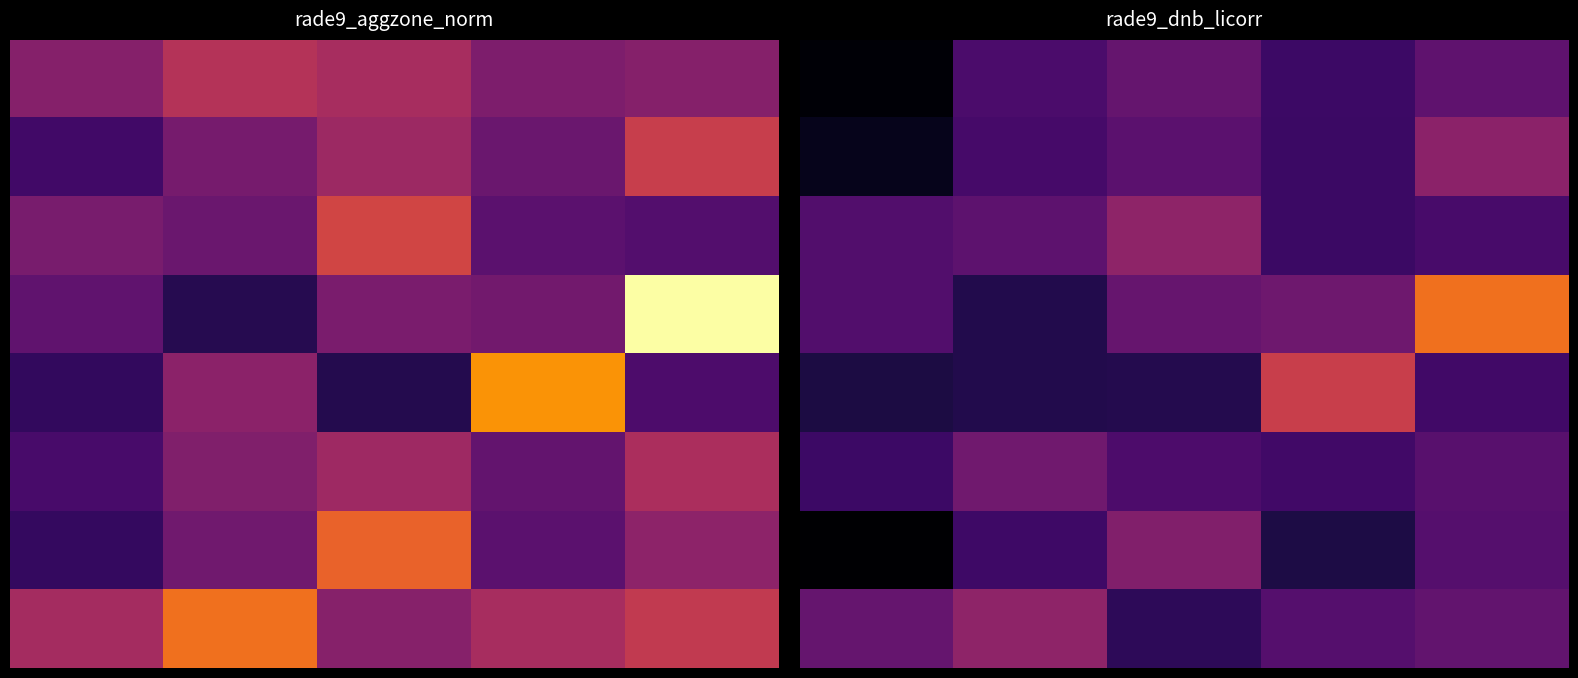

What is the difference between the highest and lowest values at 4?

8.1